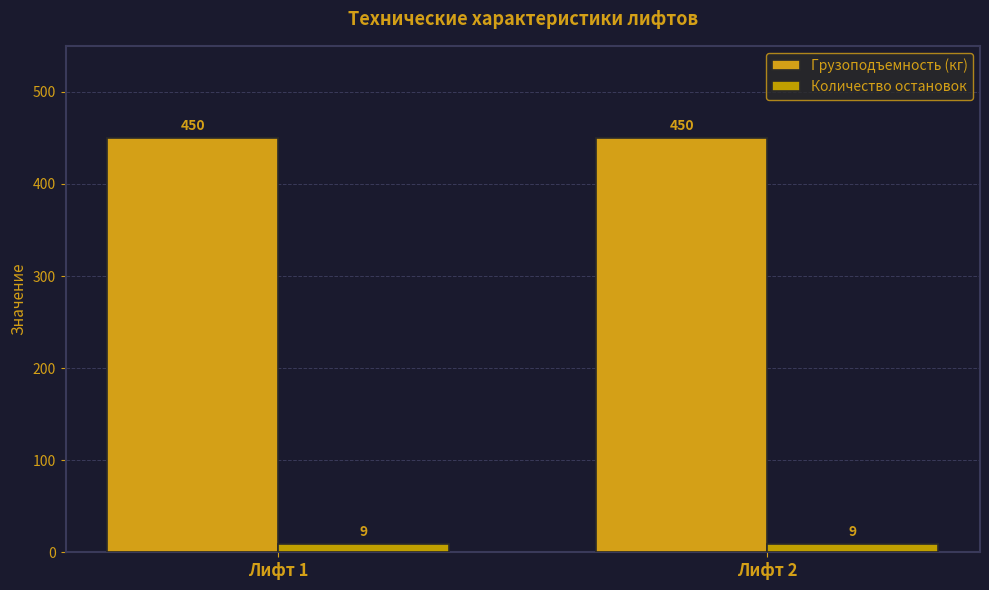

How many series are shown in this chart?

2